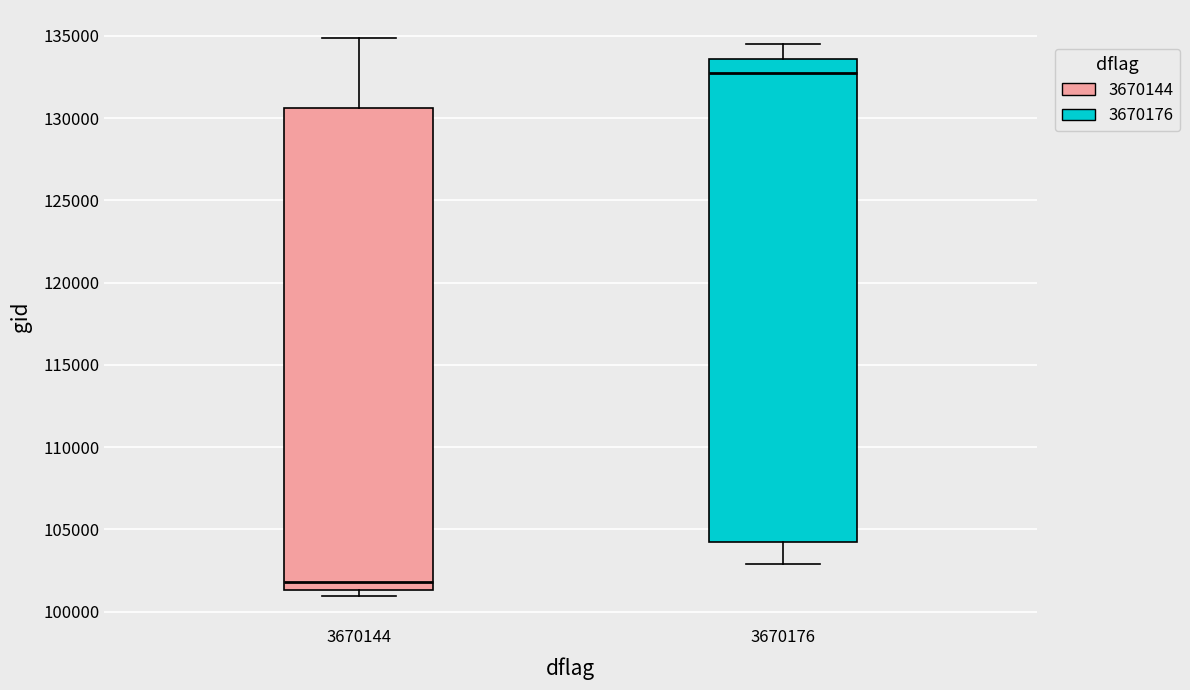

Reading left to right, transcribe this box plot: for each box, give where its median line is, the range the box spans, and where its two whiskers end, as read against the y-axis. The values are not printed on the chart, so give them approximately, as read against the axis.

3670144: median 102000, box 101500 to 130500, whiskers 101000 to 135000
3670176: median 133000, box 104000 to 133500, whiskers 103000 to 134500